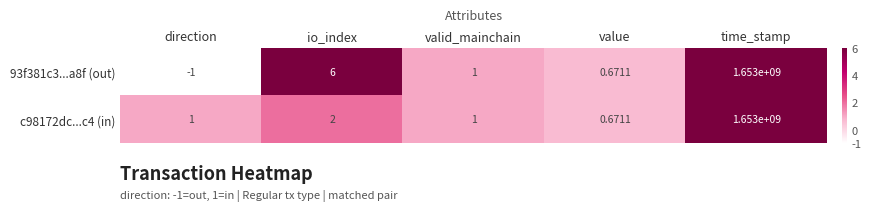

Rank the categories by 93f381c3...a8f (out) value from highest to lowest.

time_stamp, io_index, valid_mainchain, value, direction